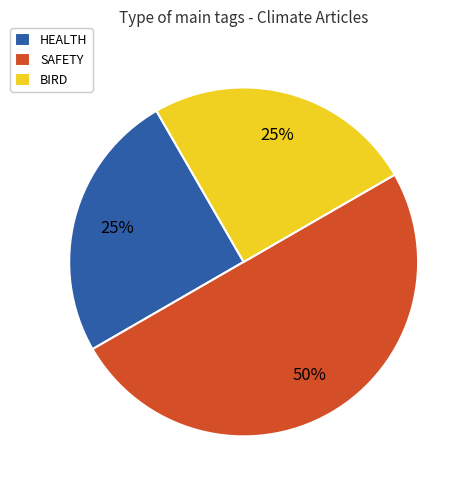

Do SAFETY and HEALTH together represent more than half of the pie?

Yes